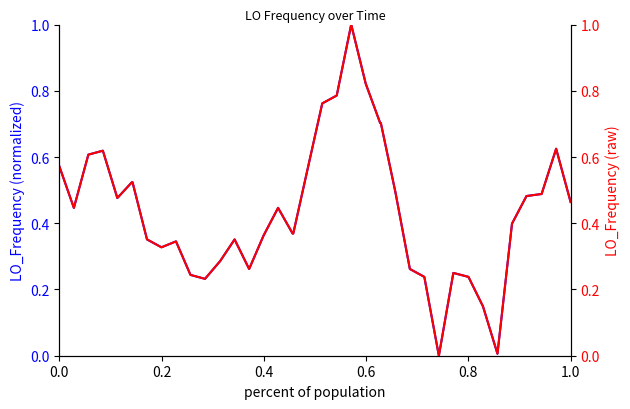

True or false: LO_Frequency (normalized) has more than 1 points higher than both neighbors.

True